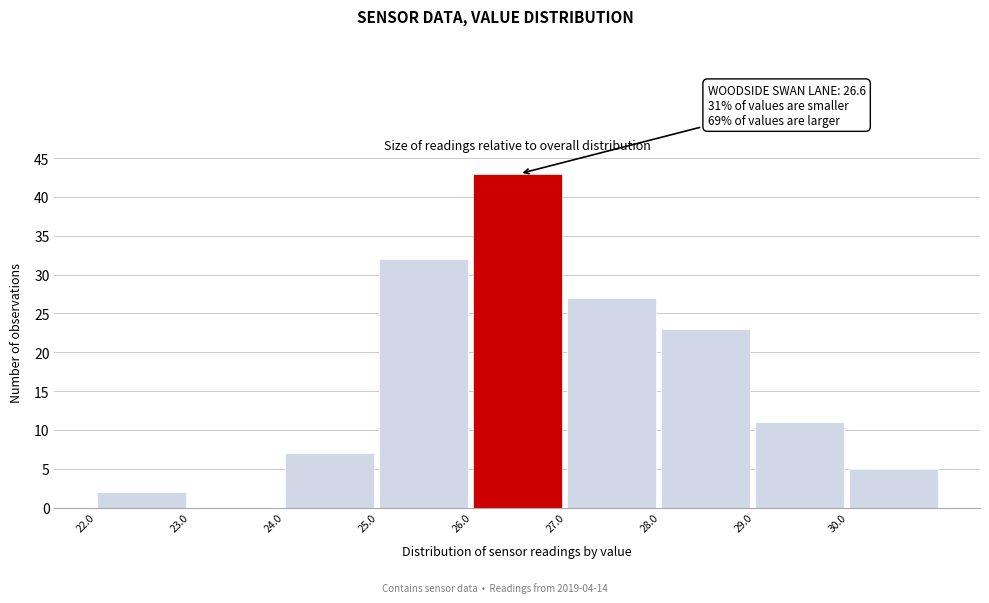

Which range on the x-axis has the tallest bar?

26 to 27